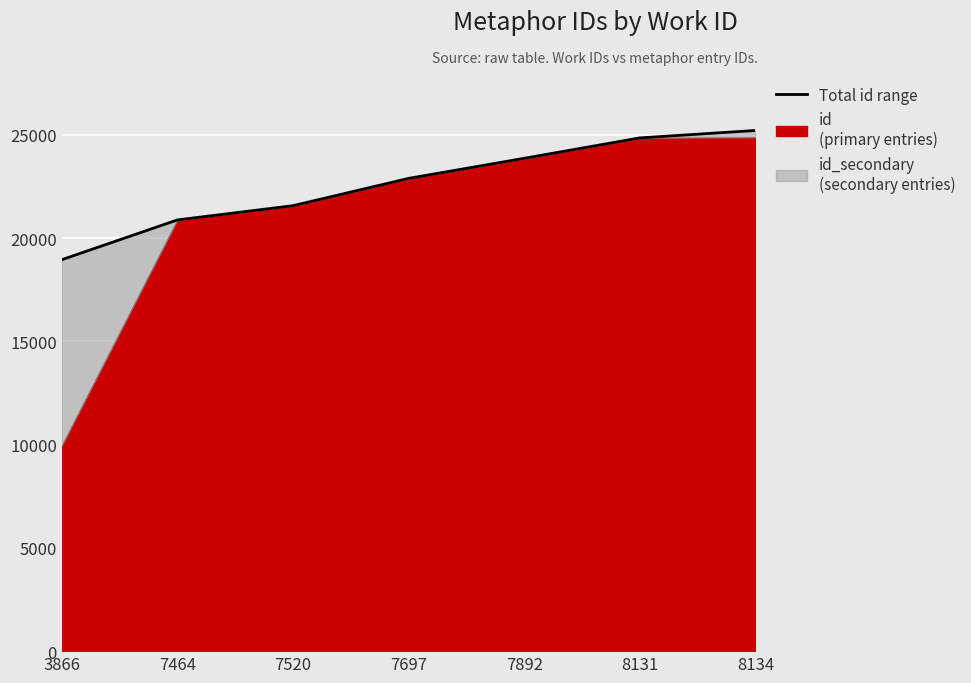

What is the average value?

22608